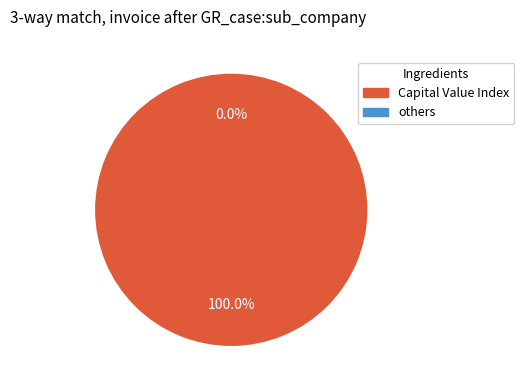

Does 2015 represent more than half of the total?

No